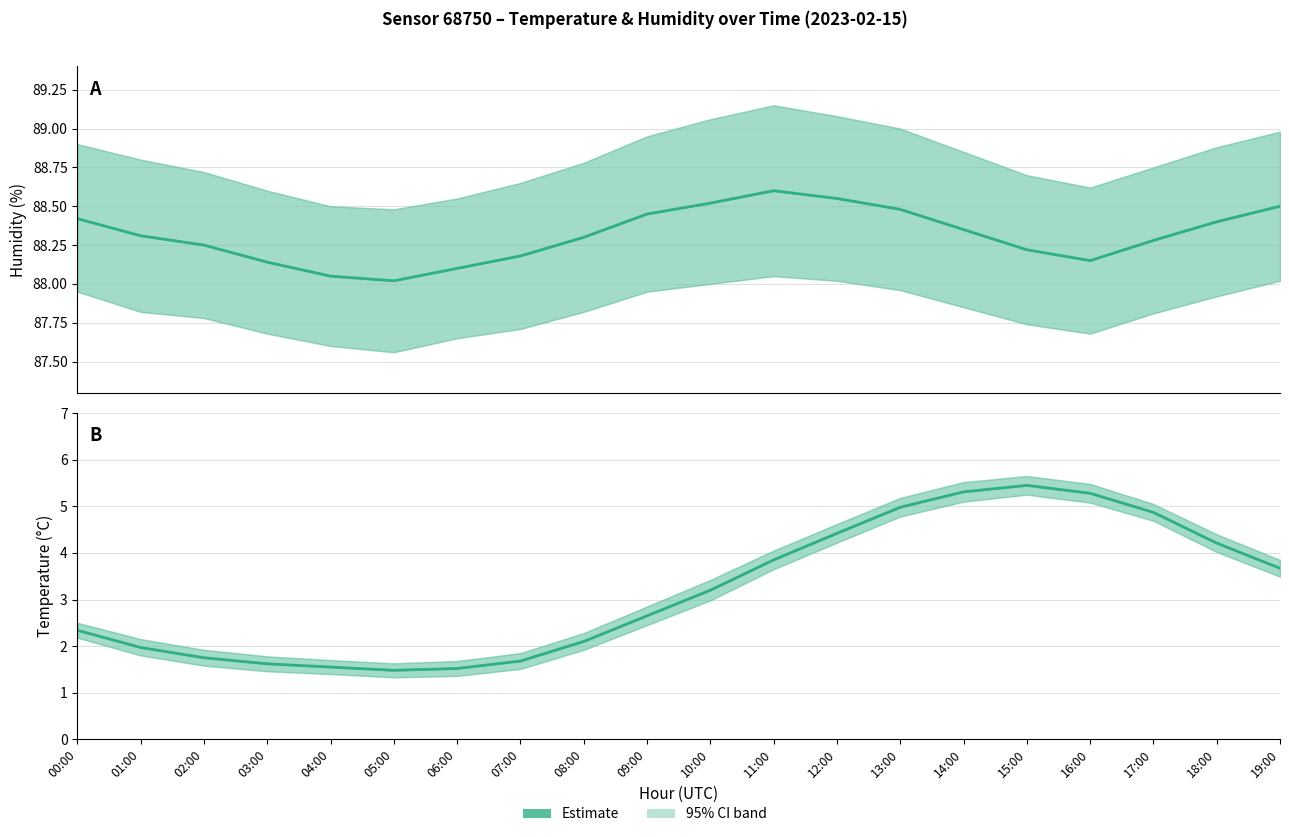

How many distinct data groups are displayed?

2